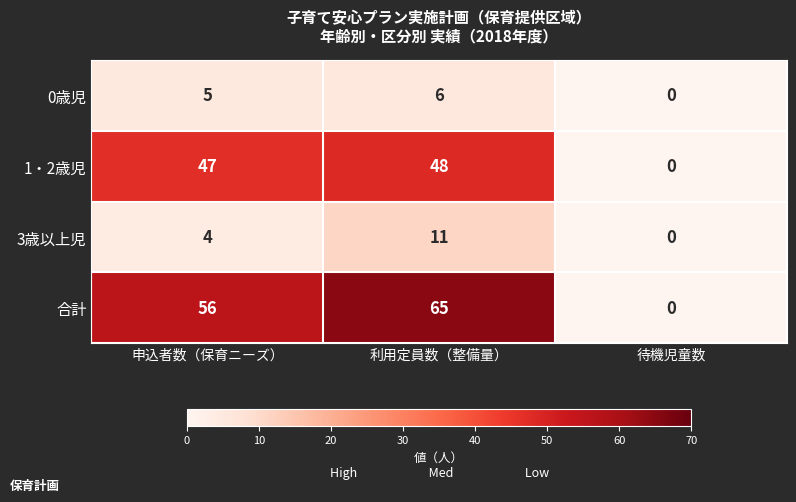

How many data points in 合計 are less than 56?

1